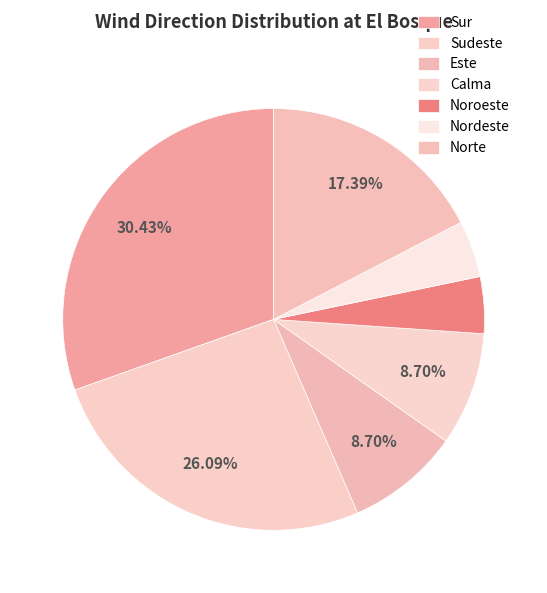

Does Sur account for over 50% of the chart?

No